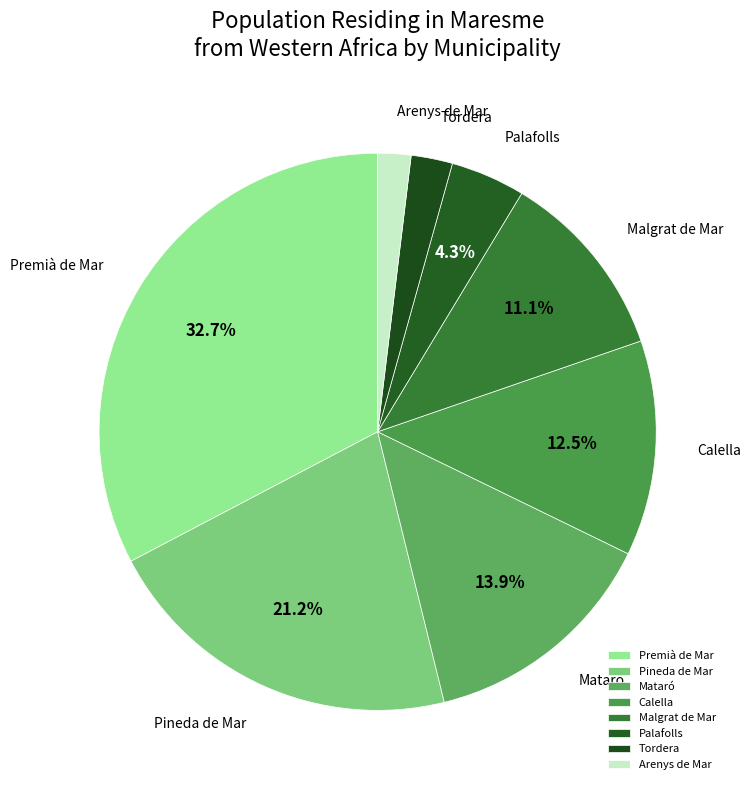

Does Calella represent more than half of the total?

No